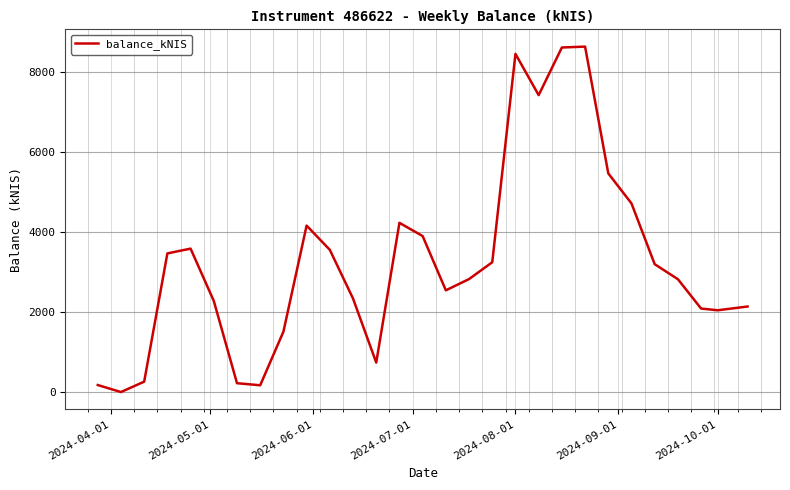

What is the difference between the maximum and minimum values?

8642.8